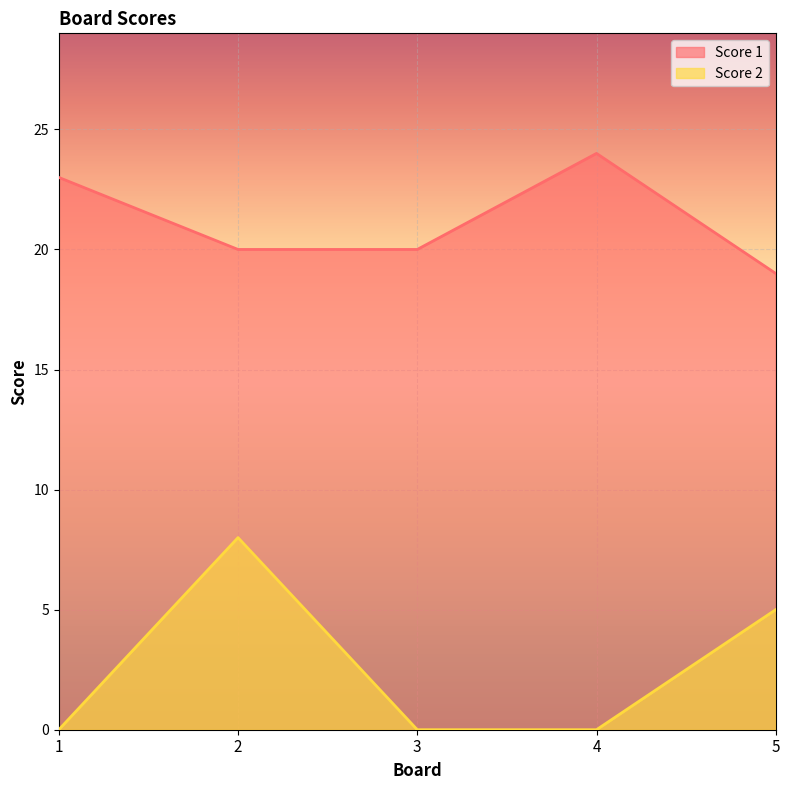

The value of Score 2 at 1 is 0. True or false?

True